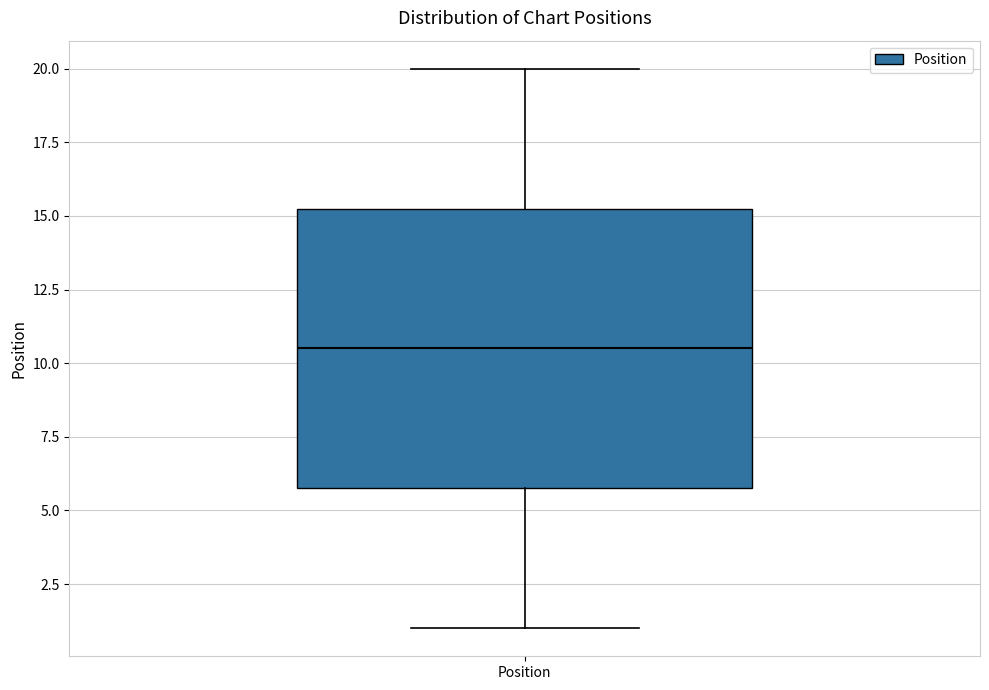

Transcribe this box plot: give where the median line is, the range the box spans, and where the two whiskers end, as read against the y-axis. The values are not printed on the chart, so give them approximately, as read against the axis.

median 10.5, box 6.0 to 15.5, whiskers 1.0 to 20.0